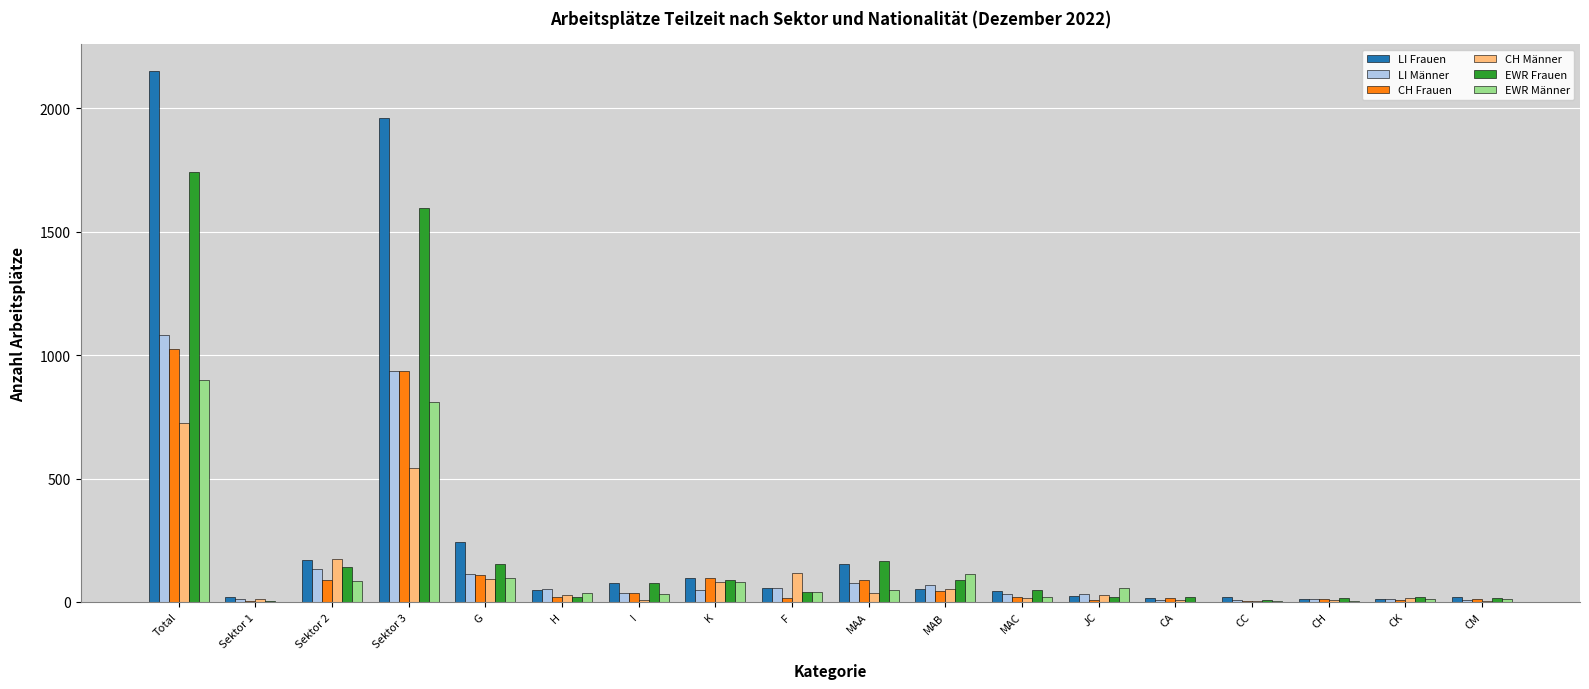

What is the maximum value shown in the chart?

2152